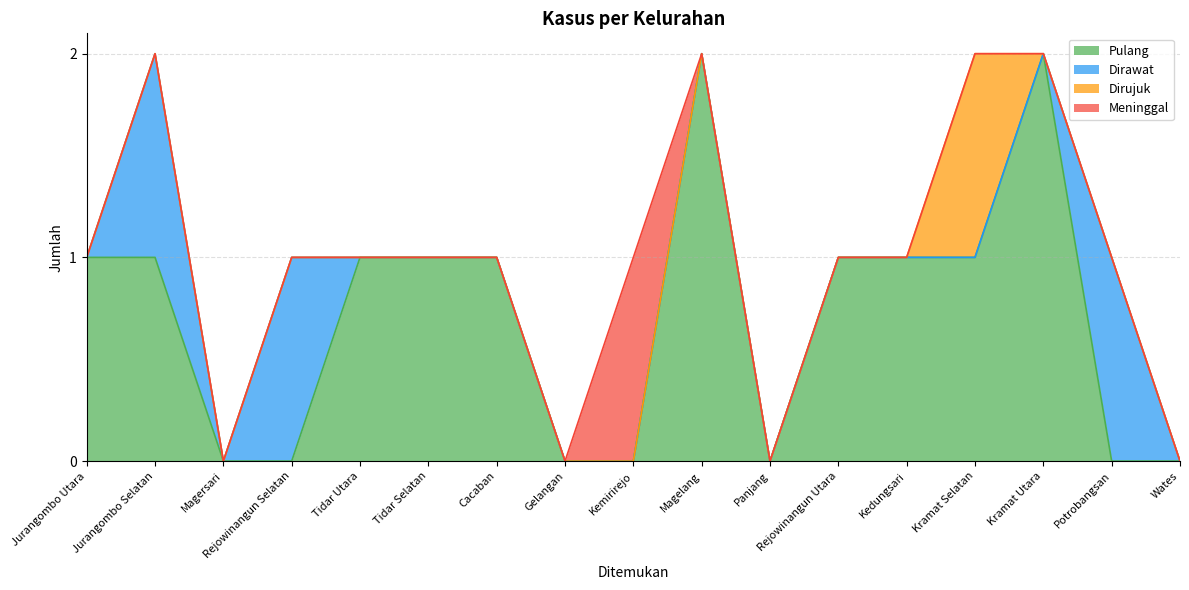

List the labels in order of Dirujuk value, smallest first.

Jurangombo Utara, Jurangombo Selatan, Magersari, Rejowinangun Selatan, Tidar Utara, Tidar Selatan, Cacaban, Gelangan, Kemirirejo, Magelang, Panjang, Rejowinangun Utara, Kedungsari, Kramat Utara, Potrobangsan, Wates, Kramat Selatan